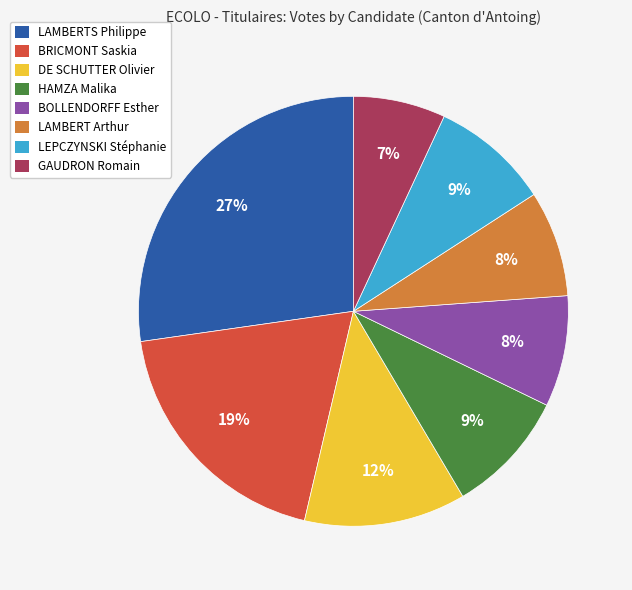

To the nearest percent, what is the difference between the LEPCZYNSKI Stéphanie and LAMBERT Arthur slice percentages?

1%